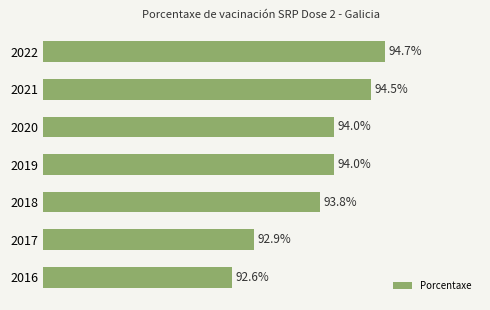

Are the bars horizontal?

Yes